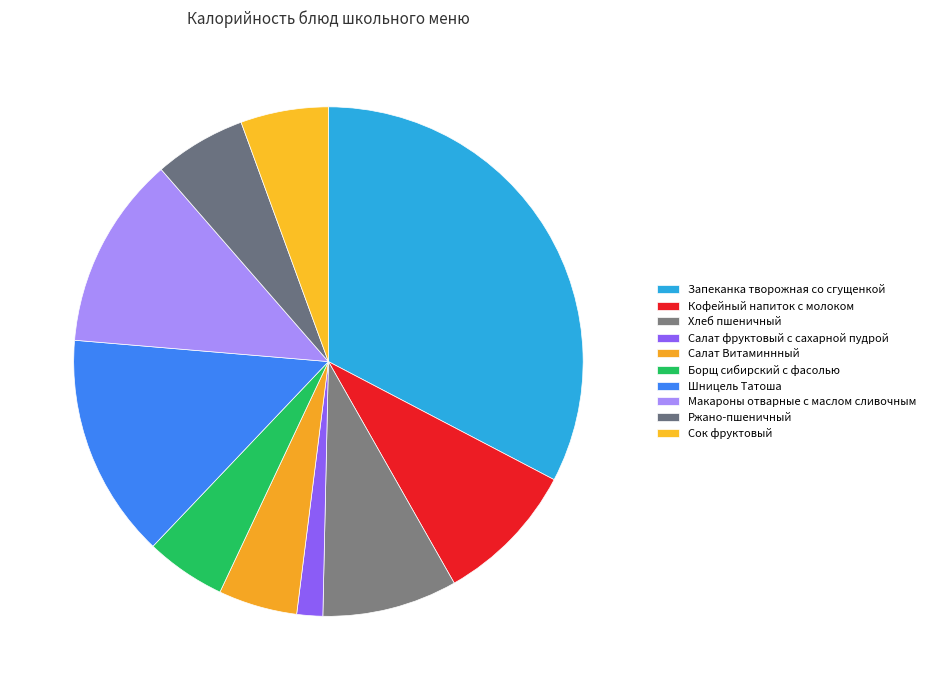

True or false: Хлеб пшеничный accounts for 17% of the total.

False